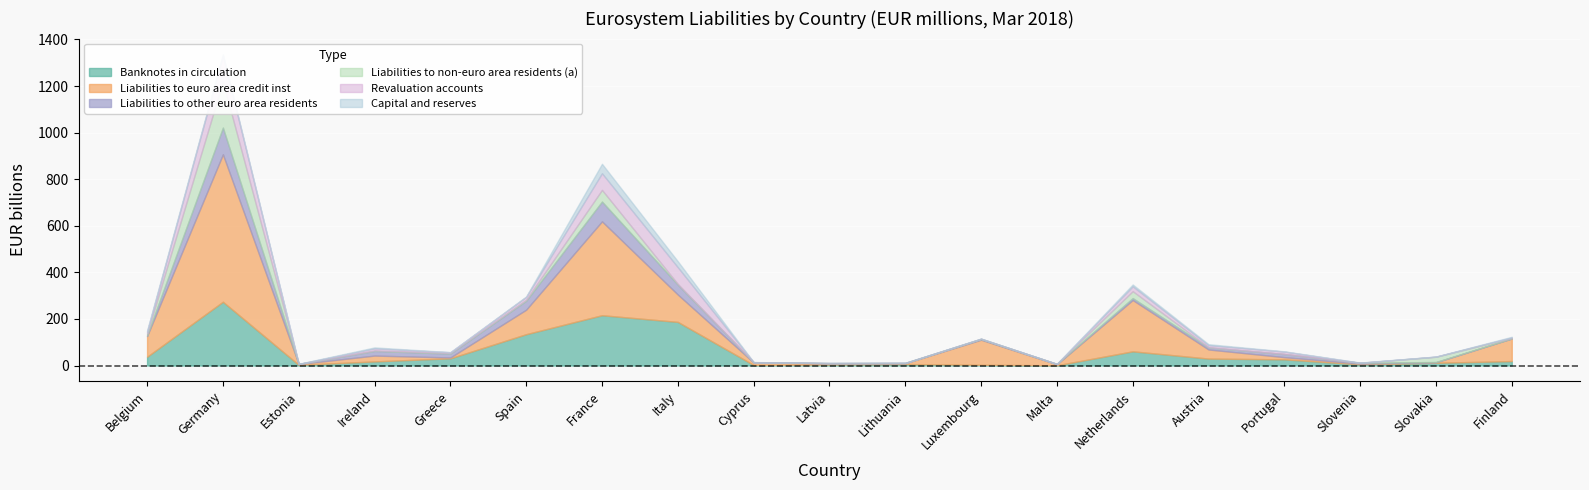

Reading left to right, extract all data points from this chart.

Banknotes in circulation: 37698	273808	2933	17659	30941	134506	215945	187296	2298	4290	6270	3091	989	60909	29764	26523	5247	11751	19114
Liabilities to euro area credit inst: 88878	633066	3652	25078	3658	105263	403173	117469	10850	5308	3640	107724	4388	220381	39188	9479	2914	2251	97086
Liabilities to other euro area residents: 2957	114517	284	19843	16575	38393	84844	42634	927	822	1127	2846	1541	8209	8658	13491	3541	1101	300
Liabilities to non-euro area residents (a): 7617	198230	40	2003	2410	4132	50032	3036	6	5	12	1413	7	29736	1043	16	37	22520	1973
Revaluation accounts: 7780	111522	3	9038	3350	12265	71479	71739	454	84	212	113	13	20830	8688	10268	82	510	2123
Capital and reserves: 5793	5664	460	4187	594	1900	40575	25613	287	328	444	196	362	7935	4312	1206	917	358	2758